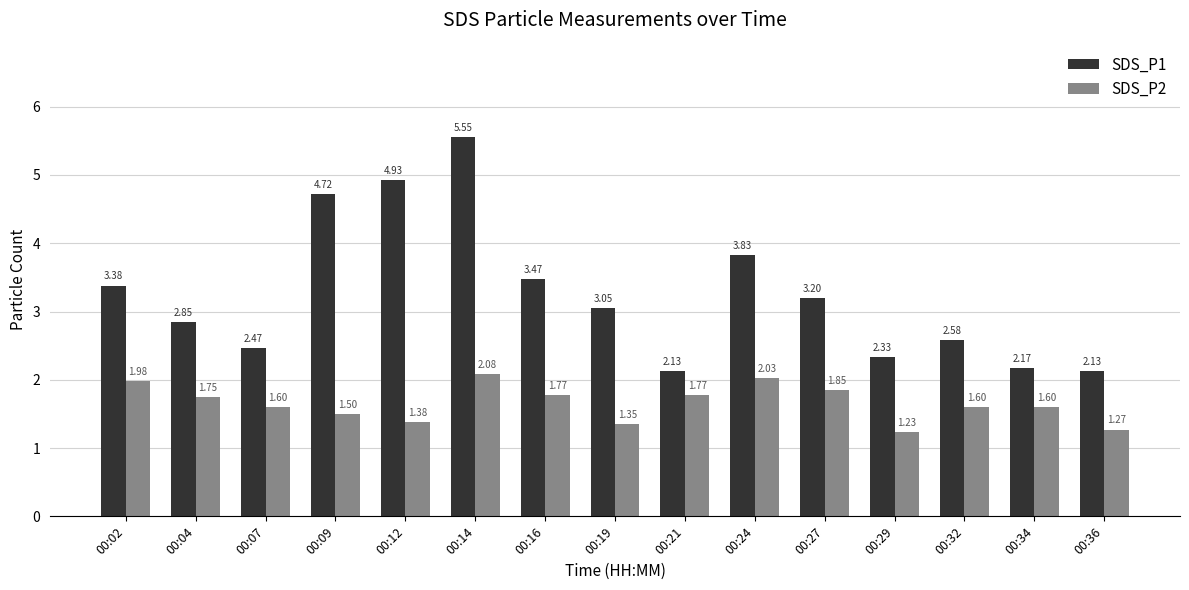

Which series has the largest range (max minus min)?

SDS_P1